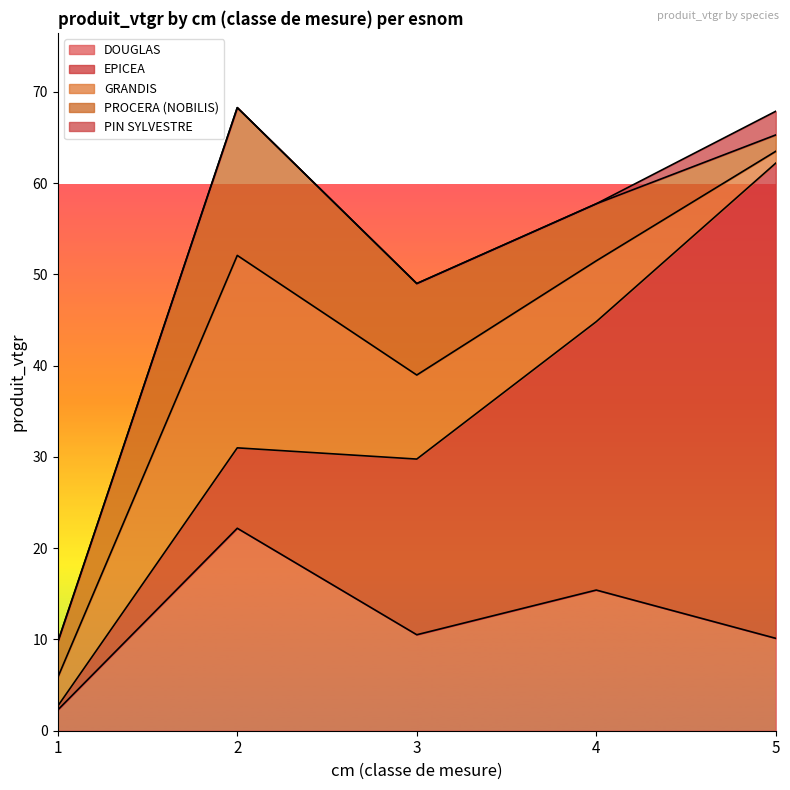

How many PIN SYLVESTRE values are between 0 and 1?

4